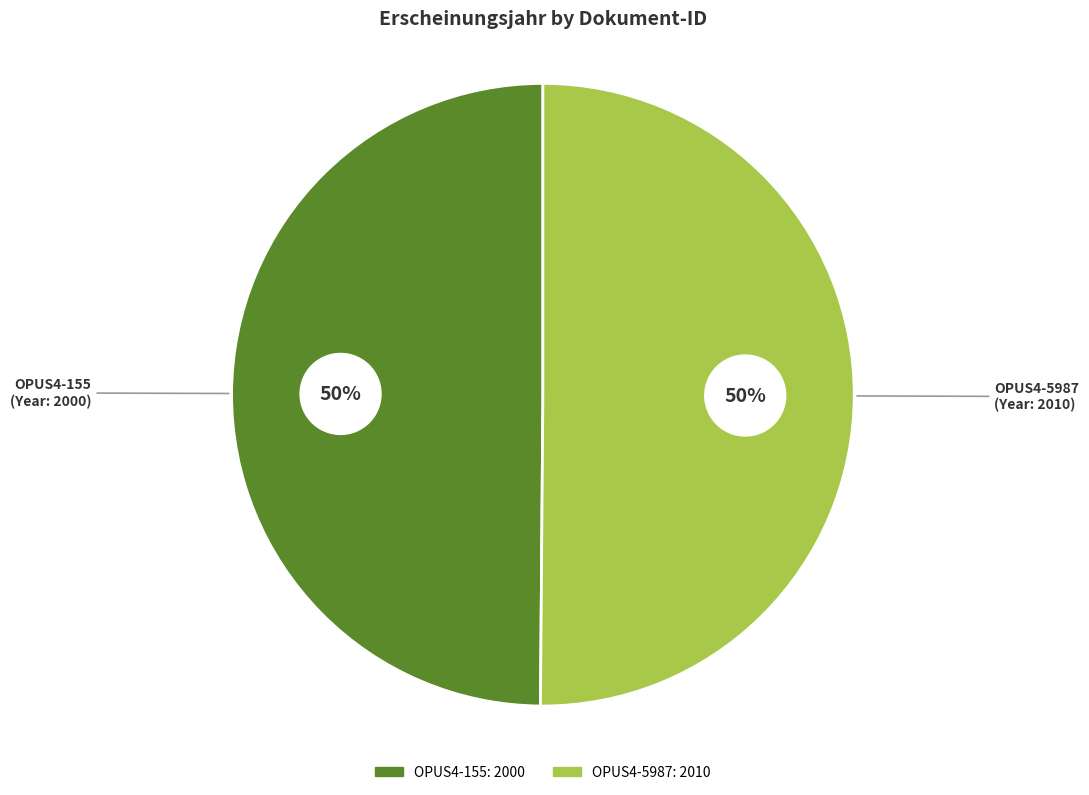

Rank the categories by value from highest to lowest.

OPUS4-5987, OPUS4-155